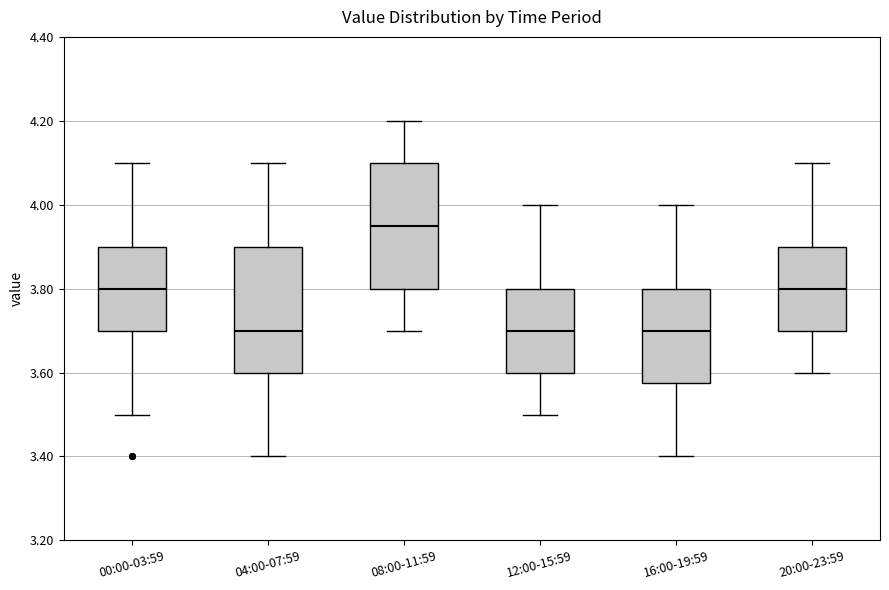

Reading left to right, read every box against the y-axis: the position of its median line, the range the box covers, and the ends of its whiskers. The values are not printed on the chart, so give them approximately, as read against the axis.

00:00-03:59: median 3.80, box 3.70 to 3.90, whiskers 3.50 to 4.10
04:00-07:59: median 3.70, box 3.60 to 3.90, whiskers 3.40 to 4.10
08:00-11:59: median 3.96, box 3.80 to 4.10, whiskers 3.70 to 4.20
12:00-15:59: median 3.70, box 3.60 to 3.80, whiskers 3.50 to 4.00
16:00-19:59: median 3.70, box 3.58 to 3.80, whiskers 3.40 to 4.00
20:00-23:59: median 3.80, box 3.70 to 3.90, whiskers 3.60 to 4.10